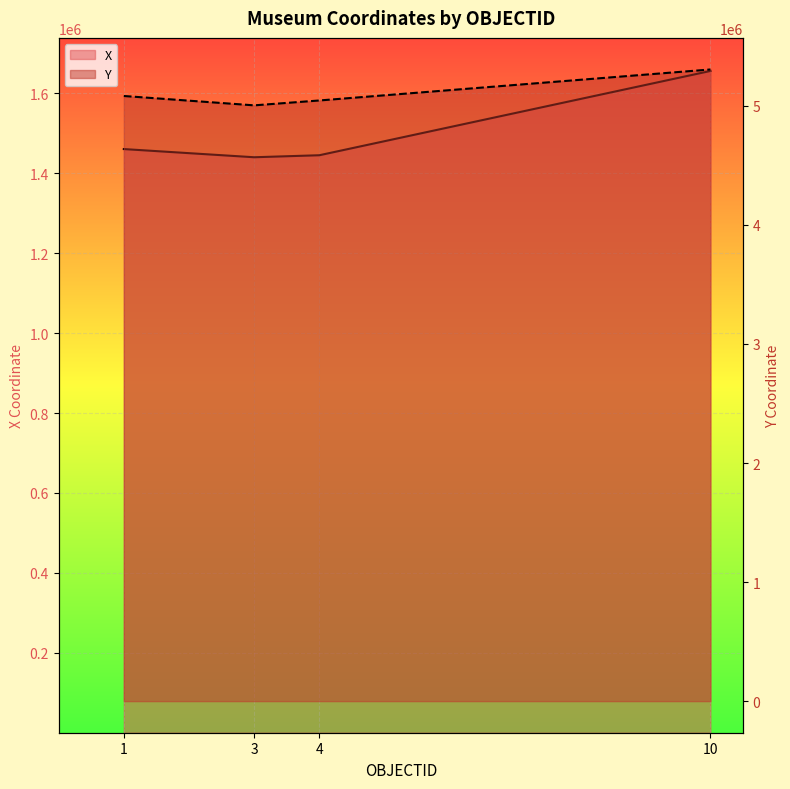

At 1, list the series in order from smallest to largest.

X, Y